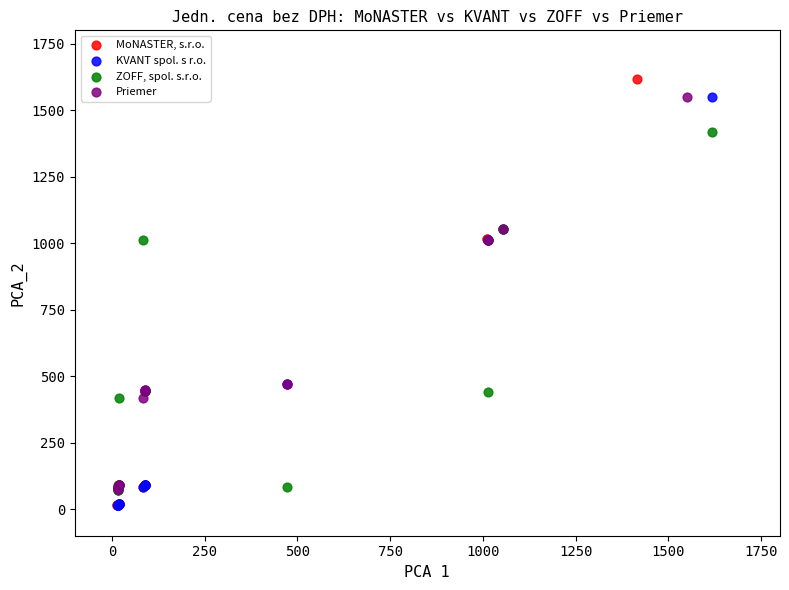

What are all the series names shown in the legend?

MoNASTER, s.r.o., KVANT spol. s r.o., ZOFF, spol. s.r.o., Priemer